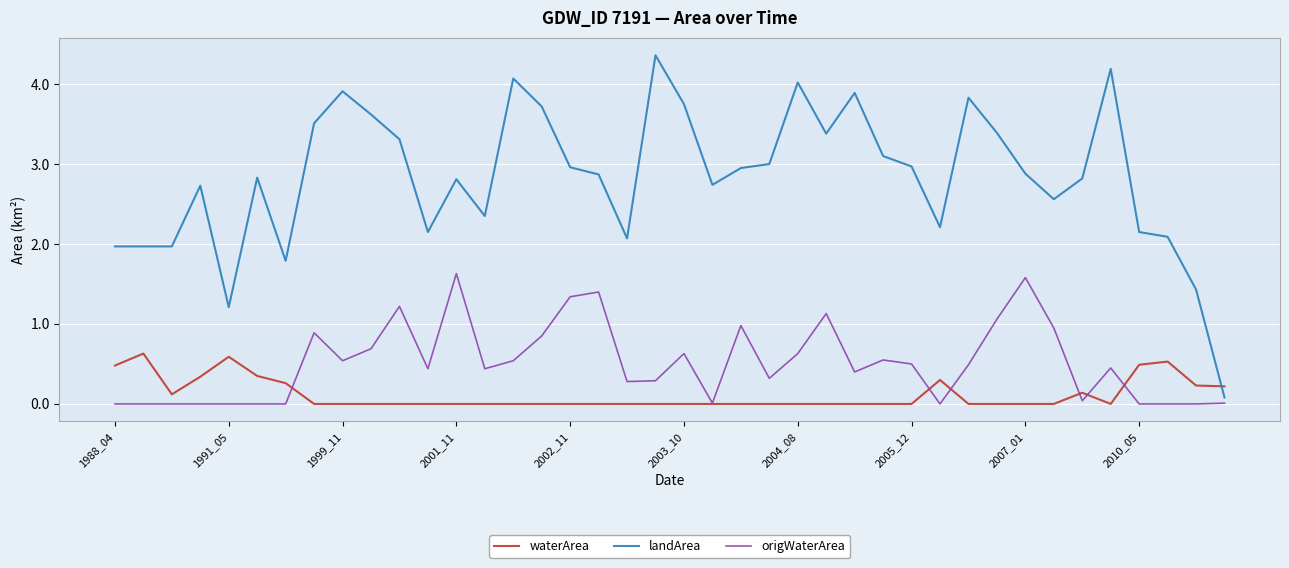

List the series in order of their peak value, lowest first.

waterArea, origWaterArea, landArea